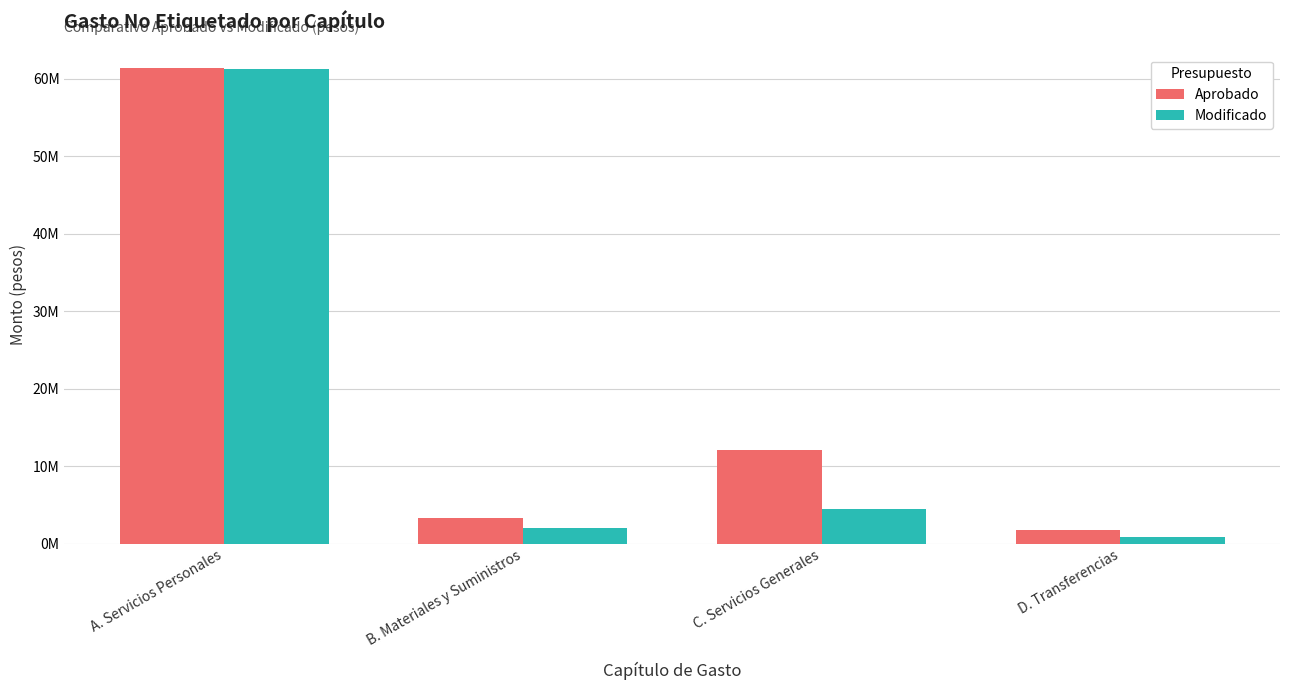

Which series has the largest range (max minus min)?

Modificado